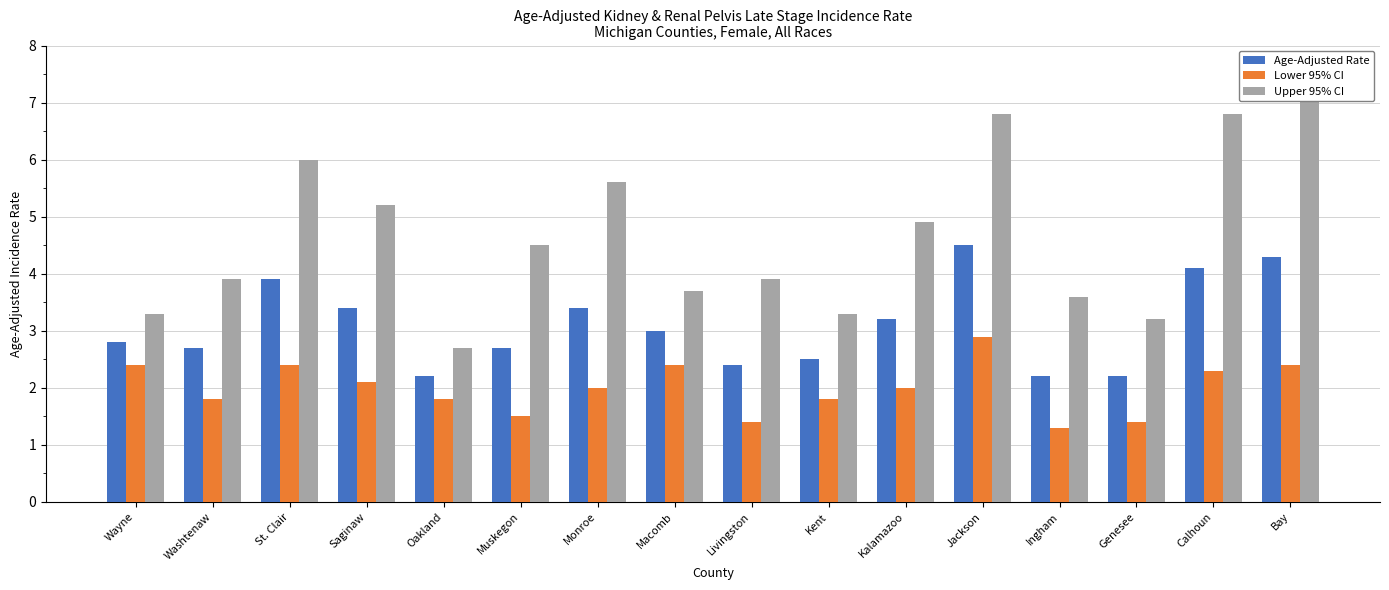

Which series has the largest total across all categories?

Upper 95% CI